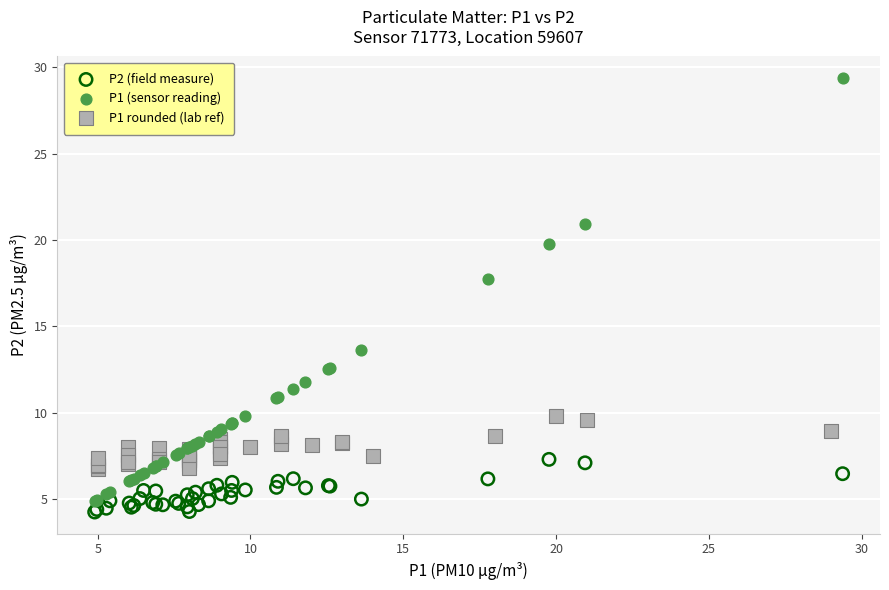

Which series contains the highest Y value?

P1 (sensor reading)